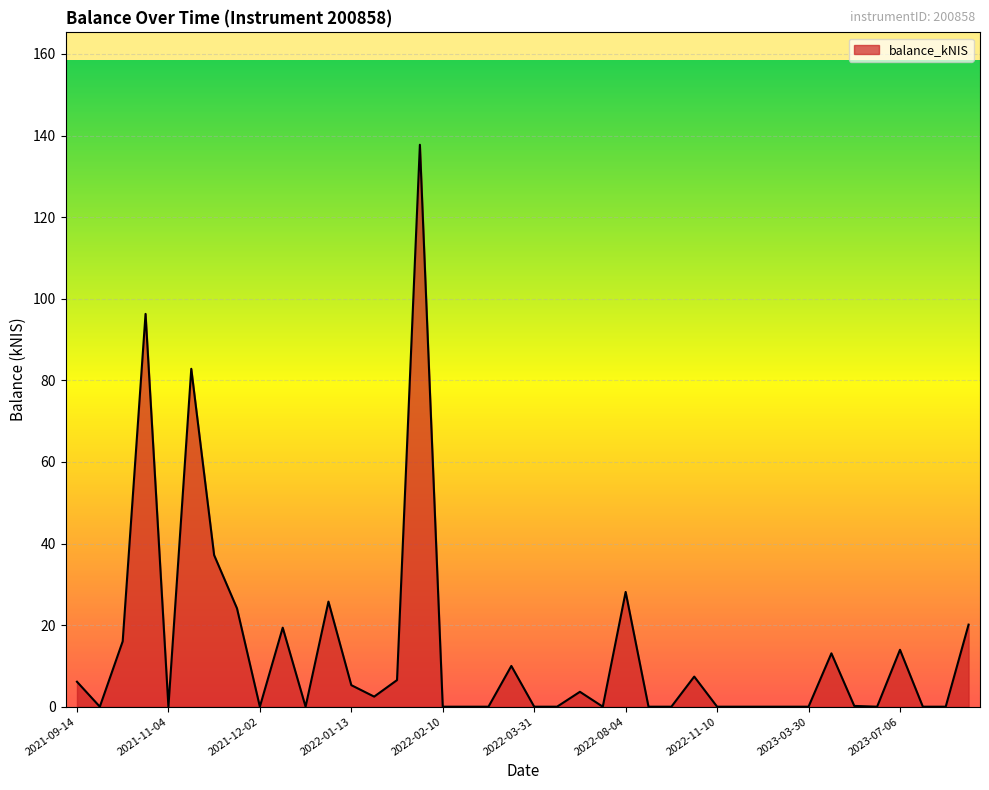

What is the maximum value shown in the chart?

137.8